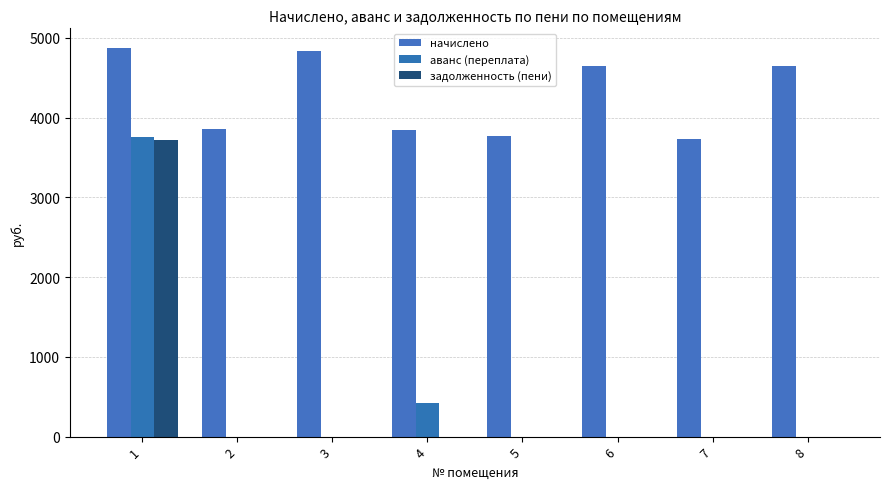

How many data points in начислено are above 4644?

4